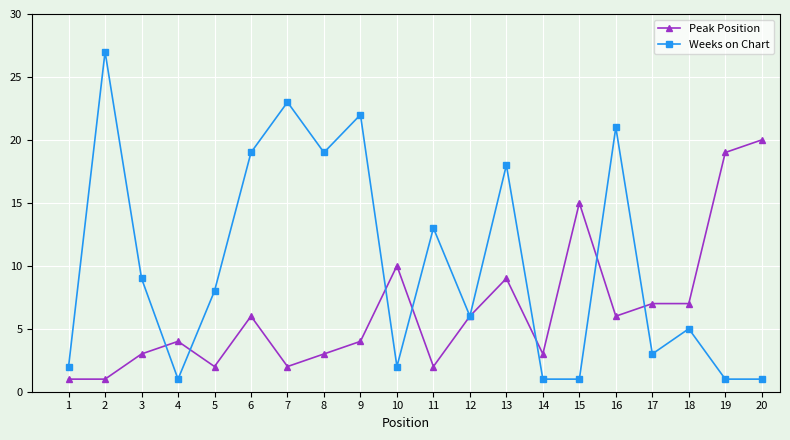

Rank the series at 19 from highest to lowest value.

Peak Position, Weeks on Chart